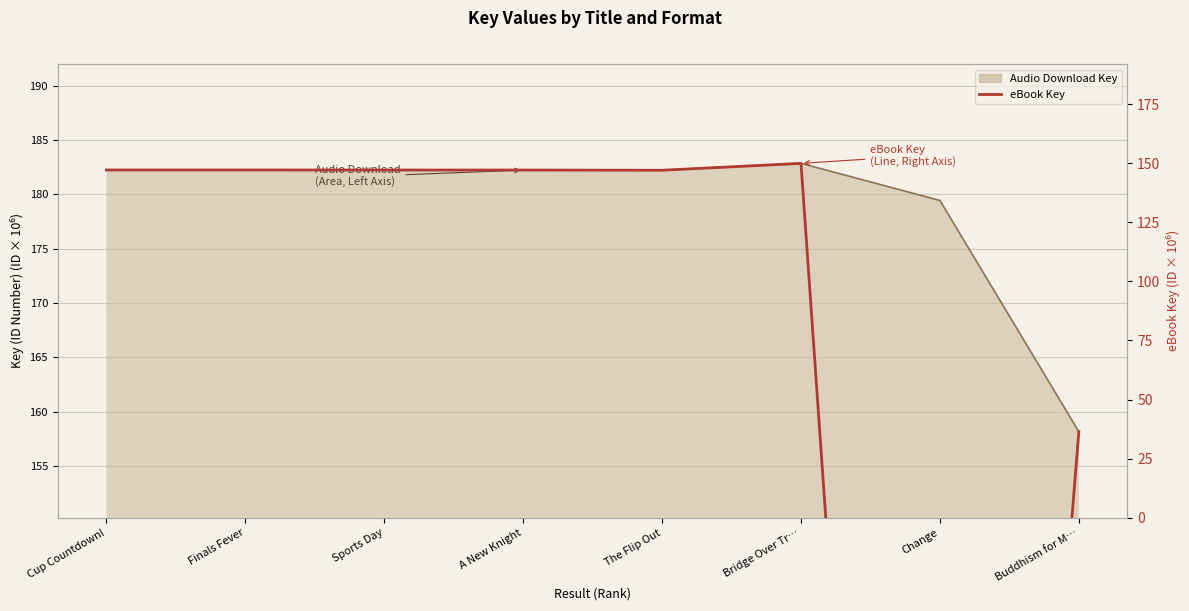

At which label does eBook Key reach its peak?

Bridge Over Tr…